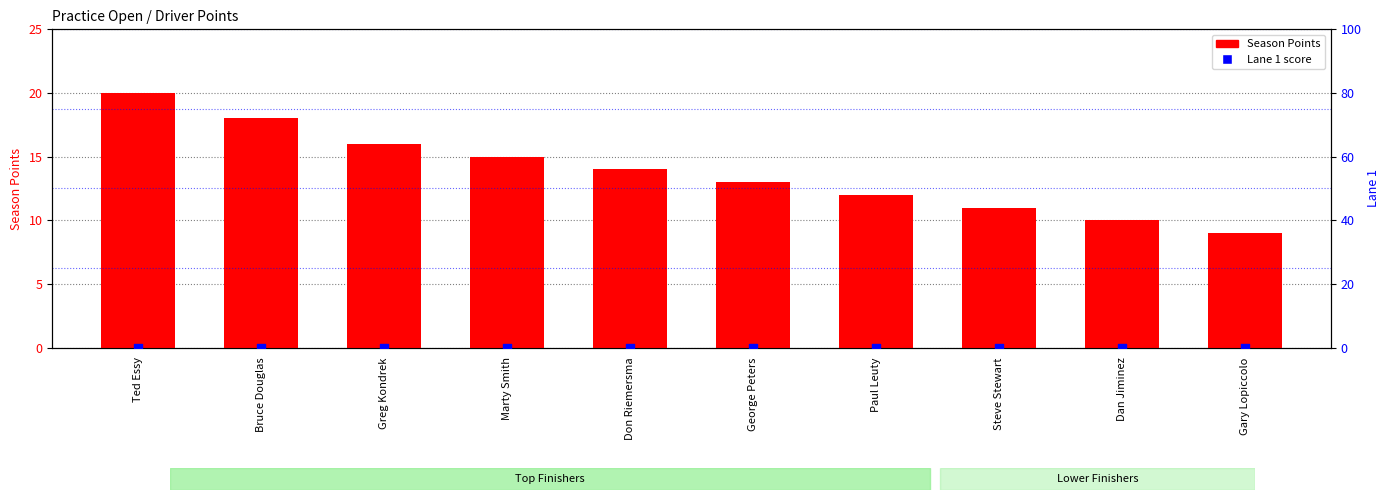

Is the value of Lane 1 (score) at George Peters greater than the value of Season Points at Dan Jiminez?

No